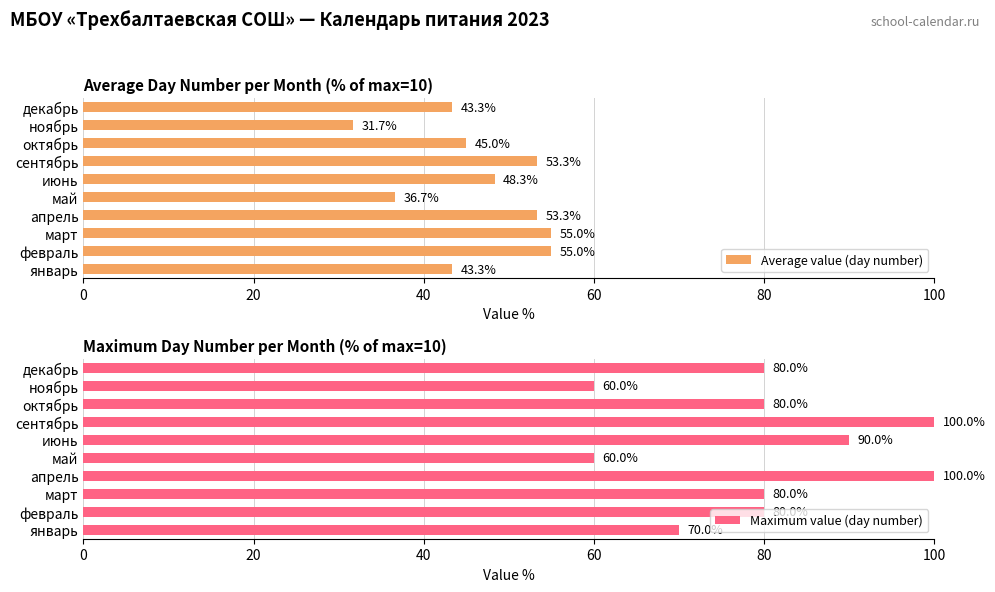

Rank the series by their maximum value, from lowest to highest.

Average value (day number), Maximum value (day number)